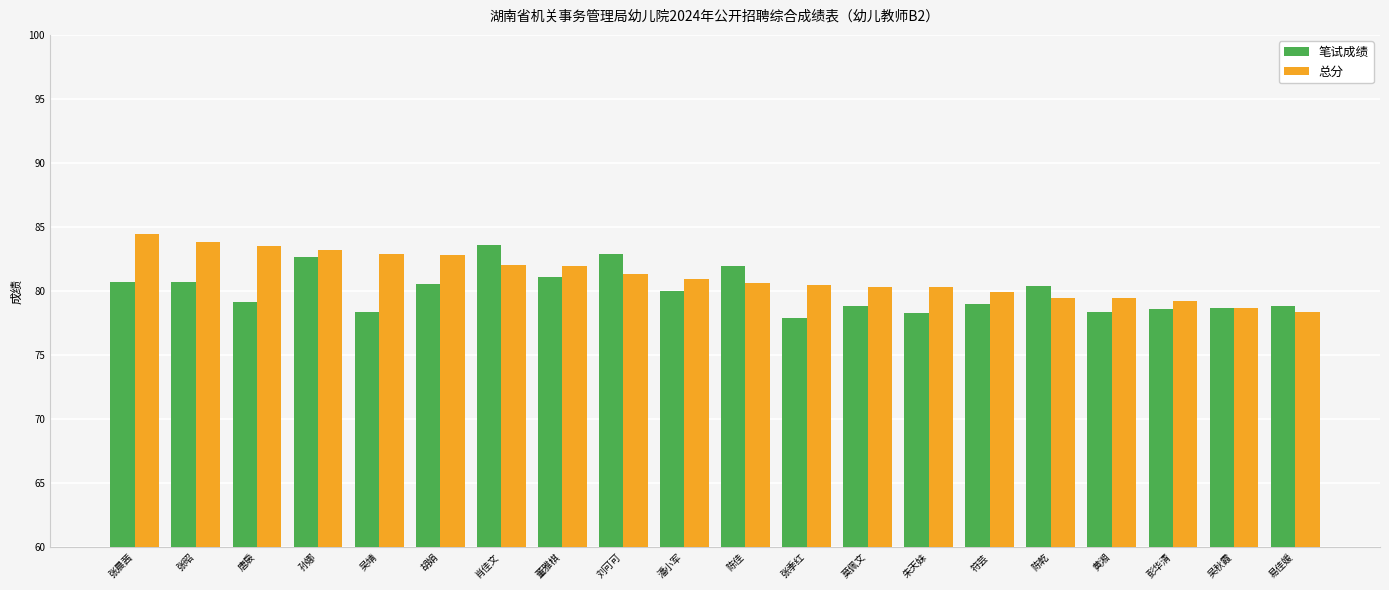

The 总分 series shows 84.5 at 张晨茜. True or false?

True